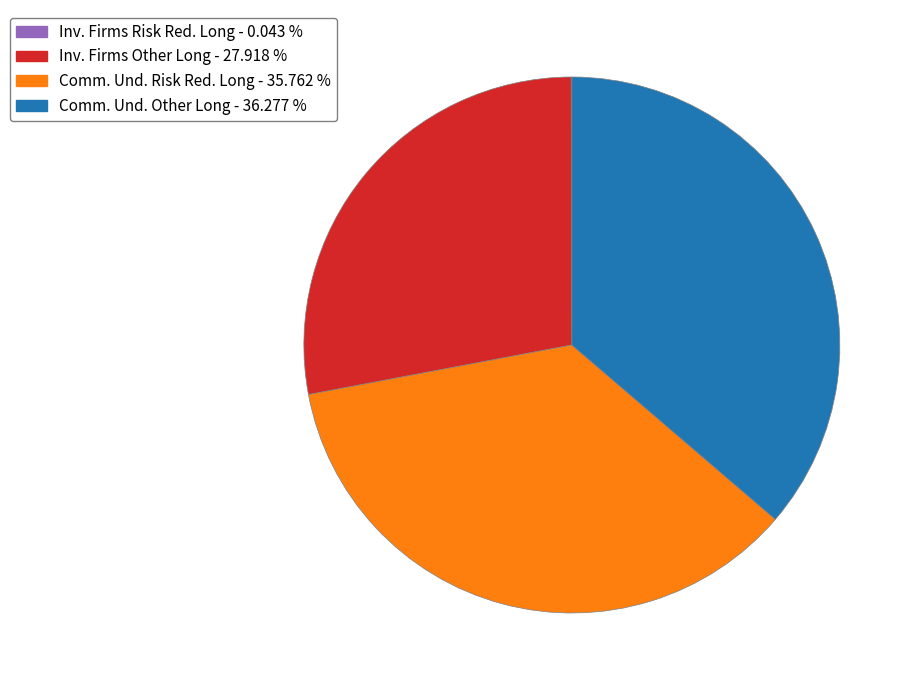

Is there a majority slice in this chart?

No